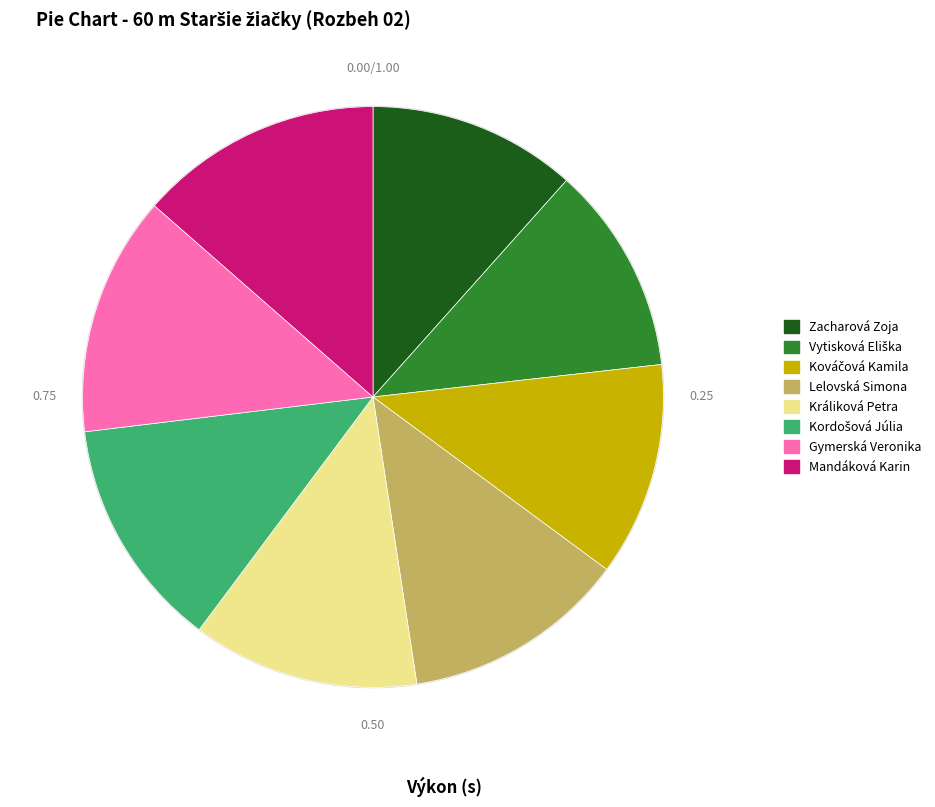

To the nearest percent, what is the difference between the largest and smallest slice percentages?

2%